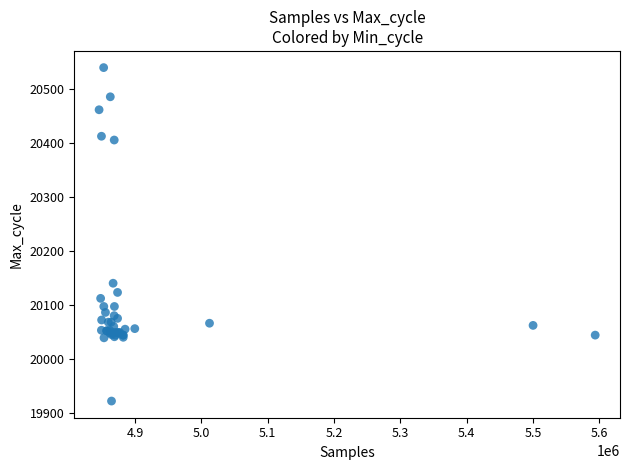

What Y value in the scatter plot is closest to 20231?

20141